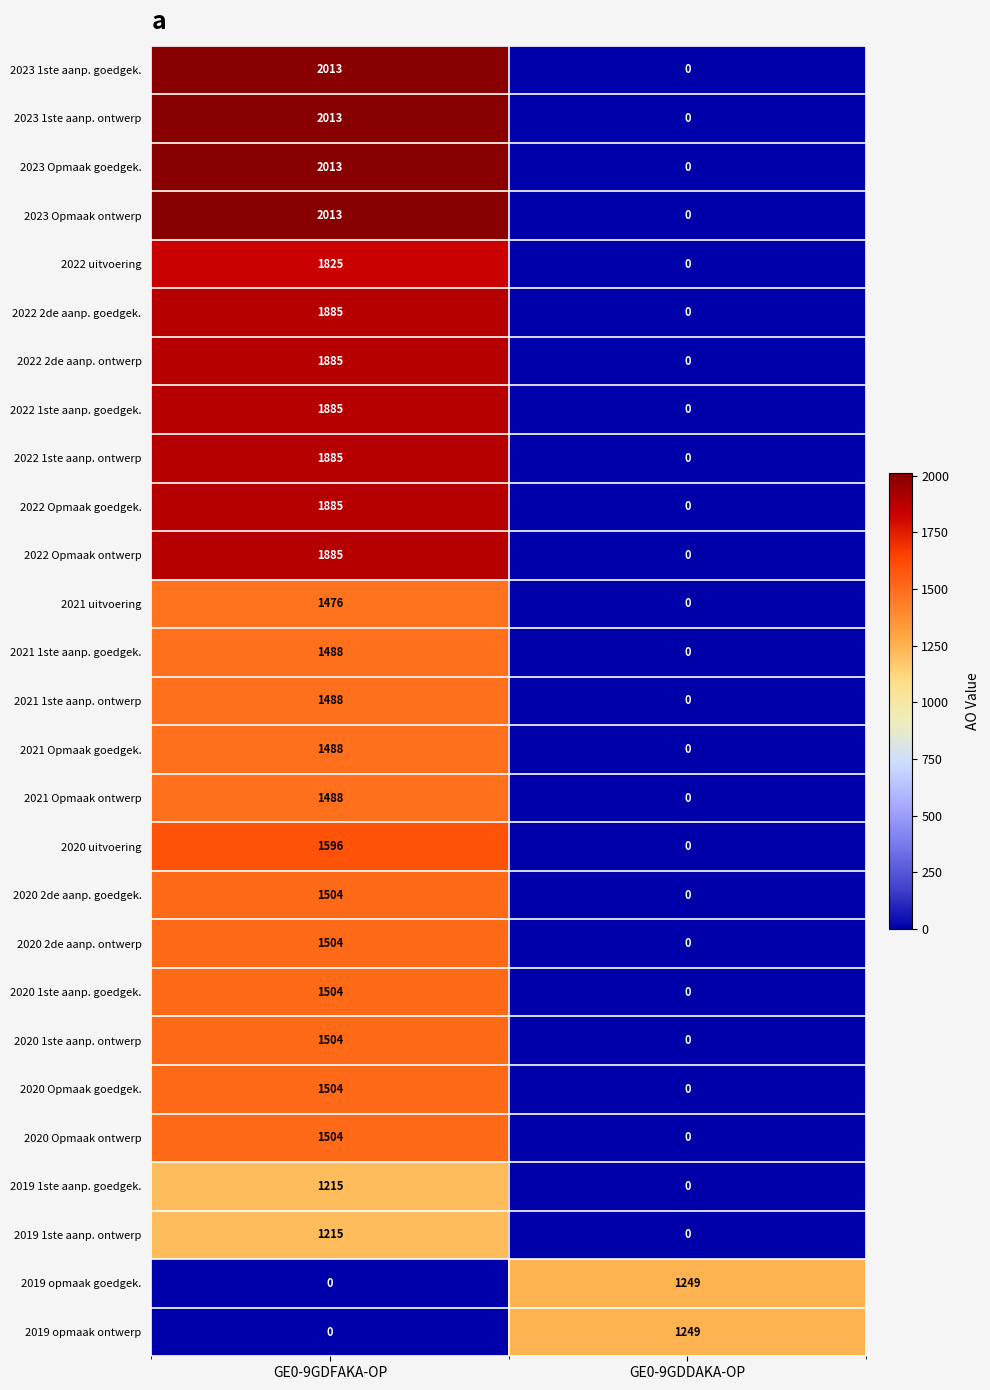

What is the approximate value of 2023 Opmaak goedgek. at GE0-9GDFAKA-OP, to the nearest 100?

2000